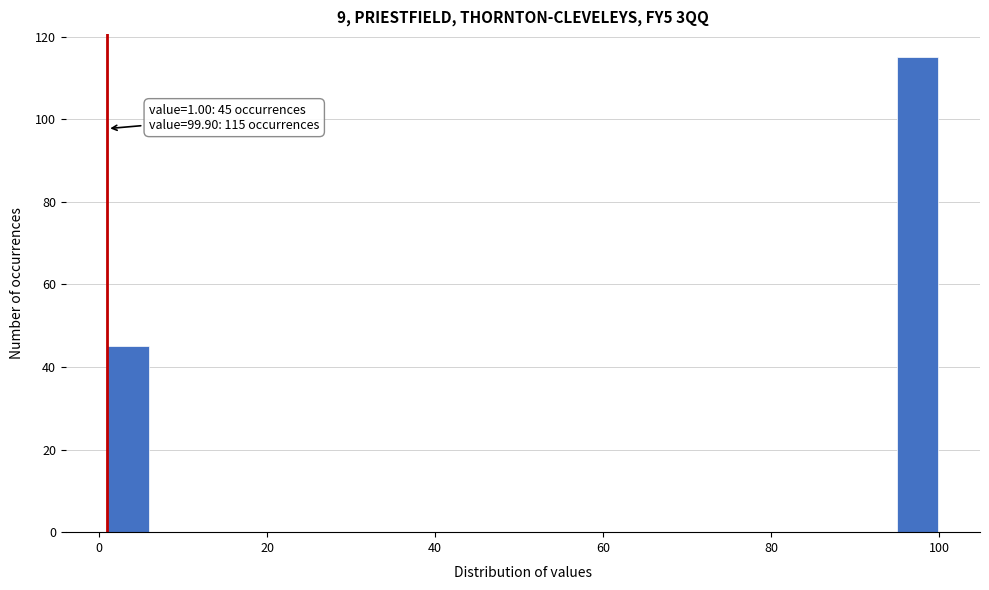

Around what value on the x-axis is the tallest bar? Give the approximate position of its centre, as read against the axis.

98